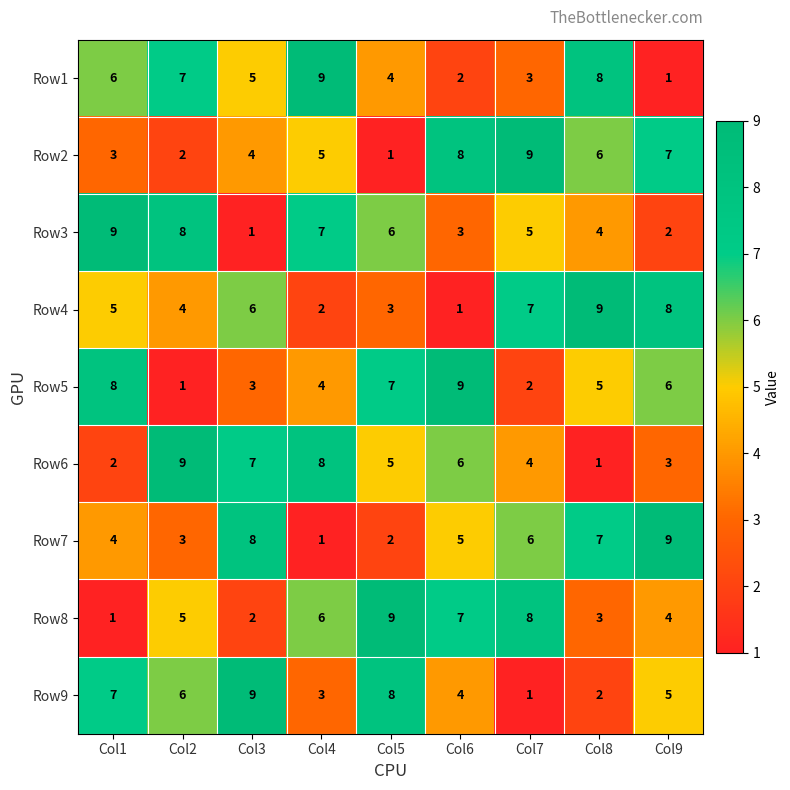

True or false: Row8 has a value of 2 at Col9.

False